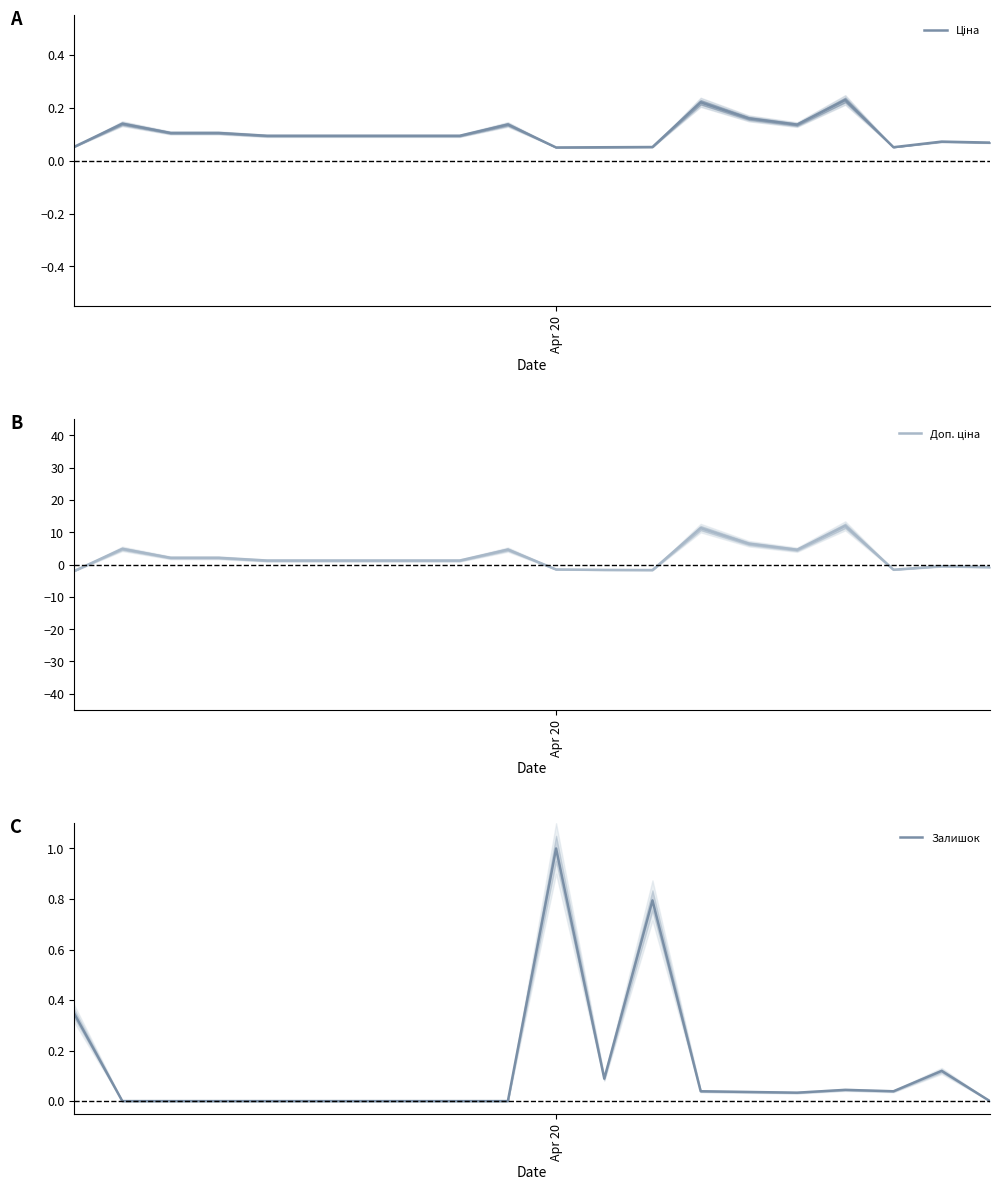

Is it true that Залишок equals 0.1 at 18?

False